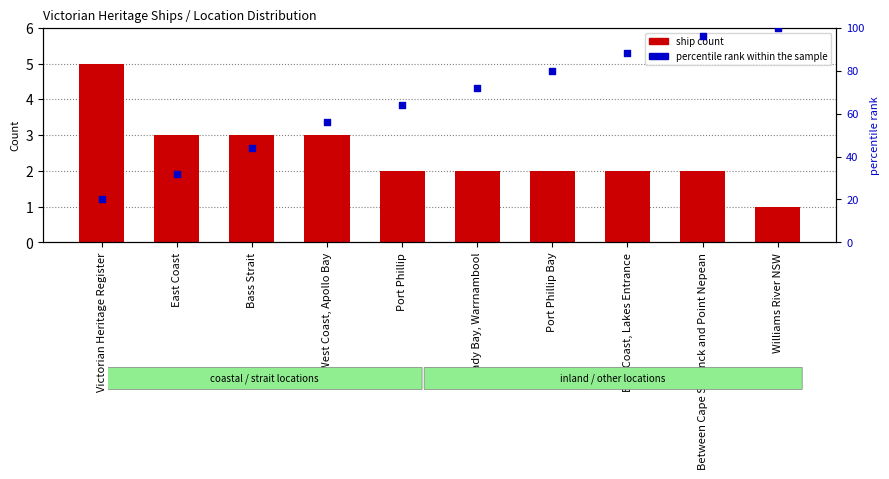

Which series has the largest total across all categories?

percentile rank within the sample